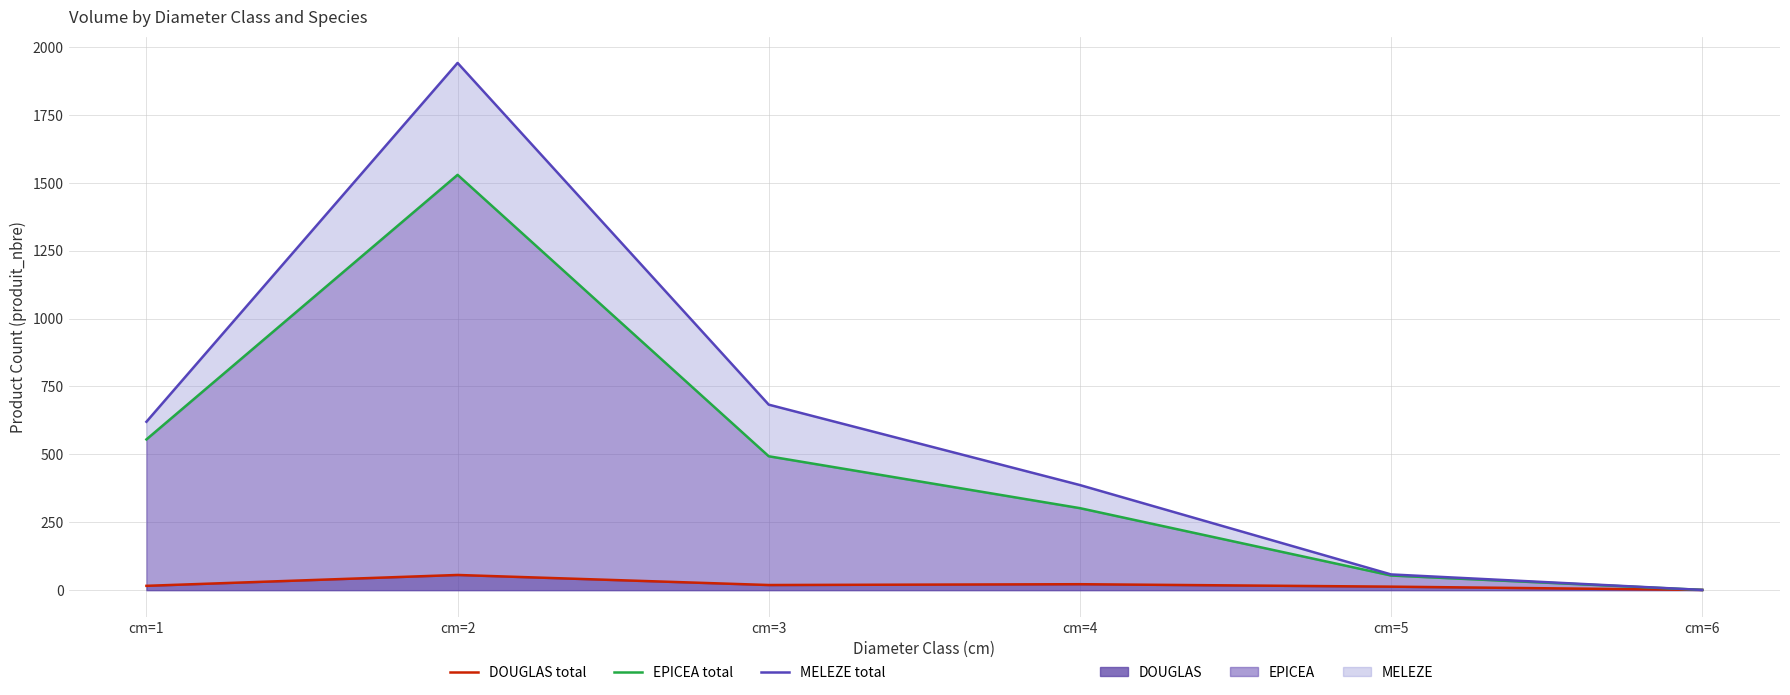

What is the difference between the maximum and minimum values in the DOUGLAS line series?

55